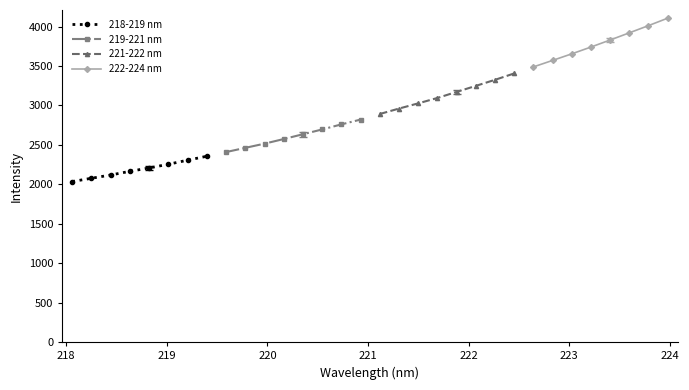

True or false: 218-219 nm and 219-221 nm intersect in this chart.

False